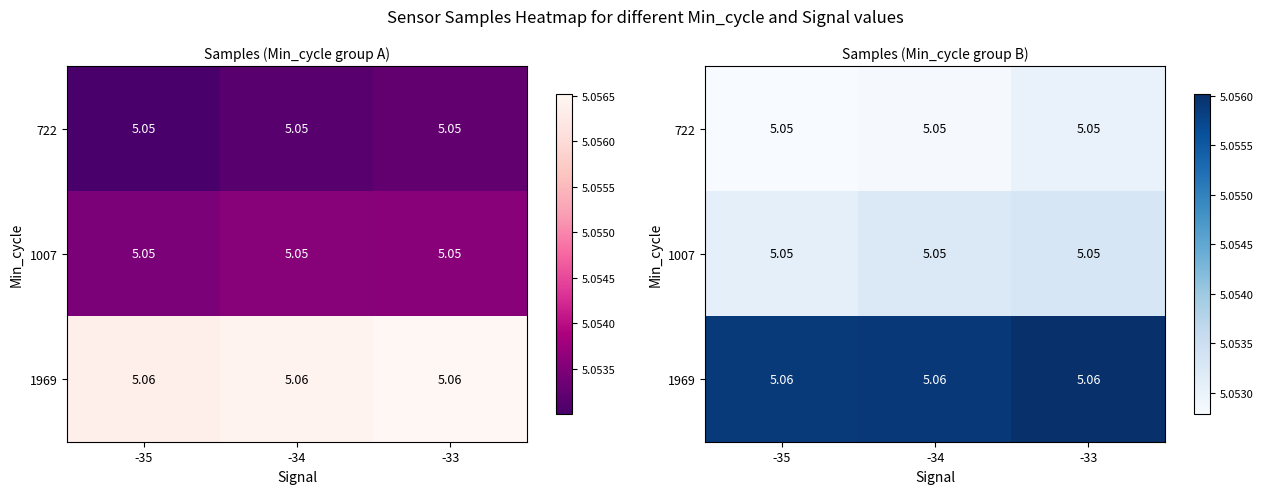

List the labels in order of 1007 value, smallest first.

-35, -34, -33